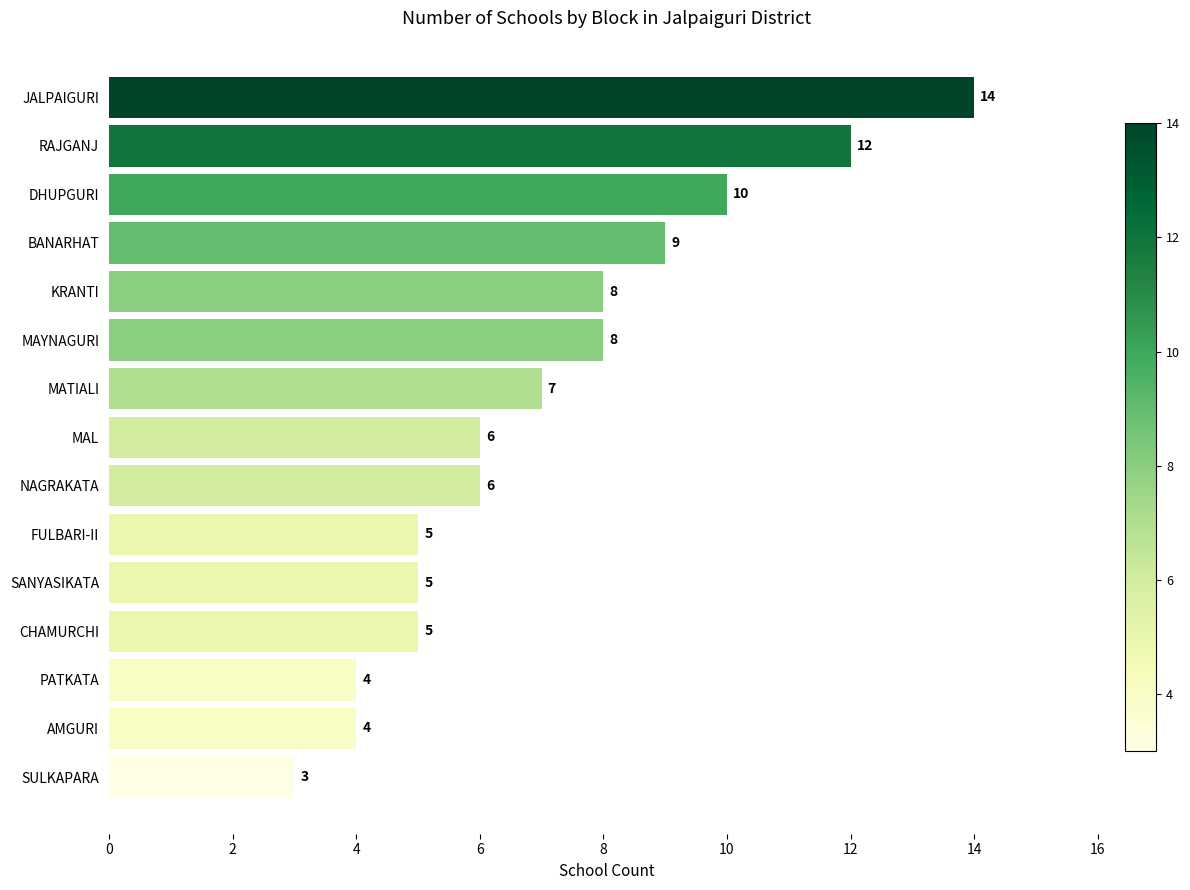

Read the value at SANYASIKATA.

5